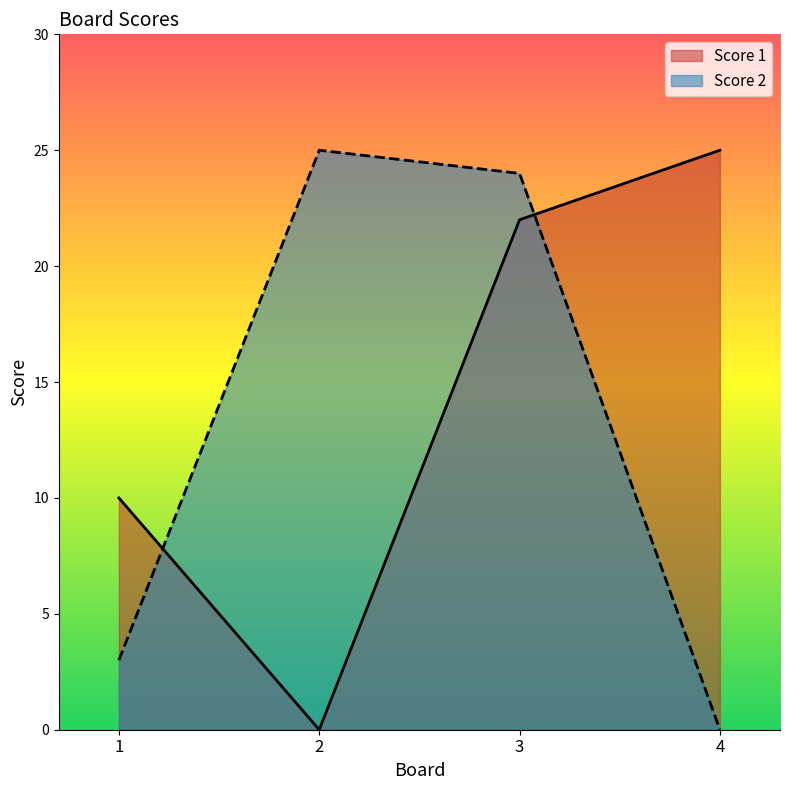

Reading left to right, list all the values displayed in this chart.

Score 1: 10	0	22	25
Score 2: 3	25	24	0